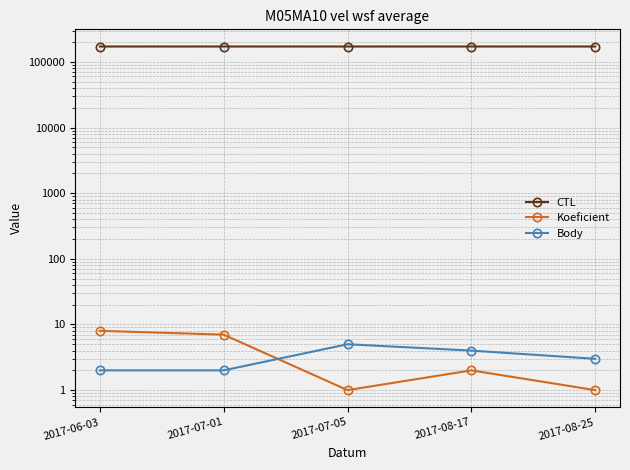

Count the number of categories in the chart.

5